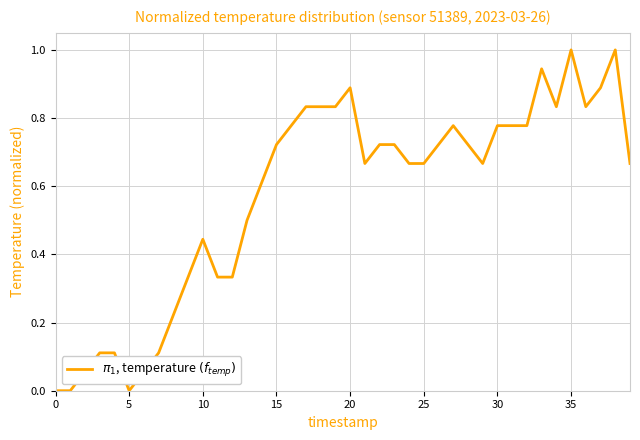

What is the maximum value shown in the chart?

1.0